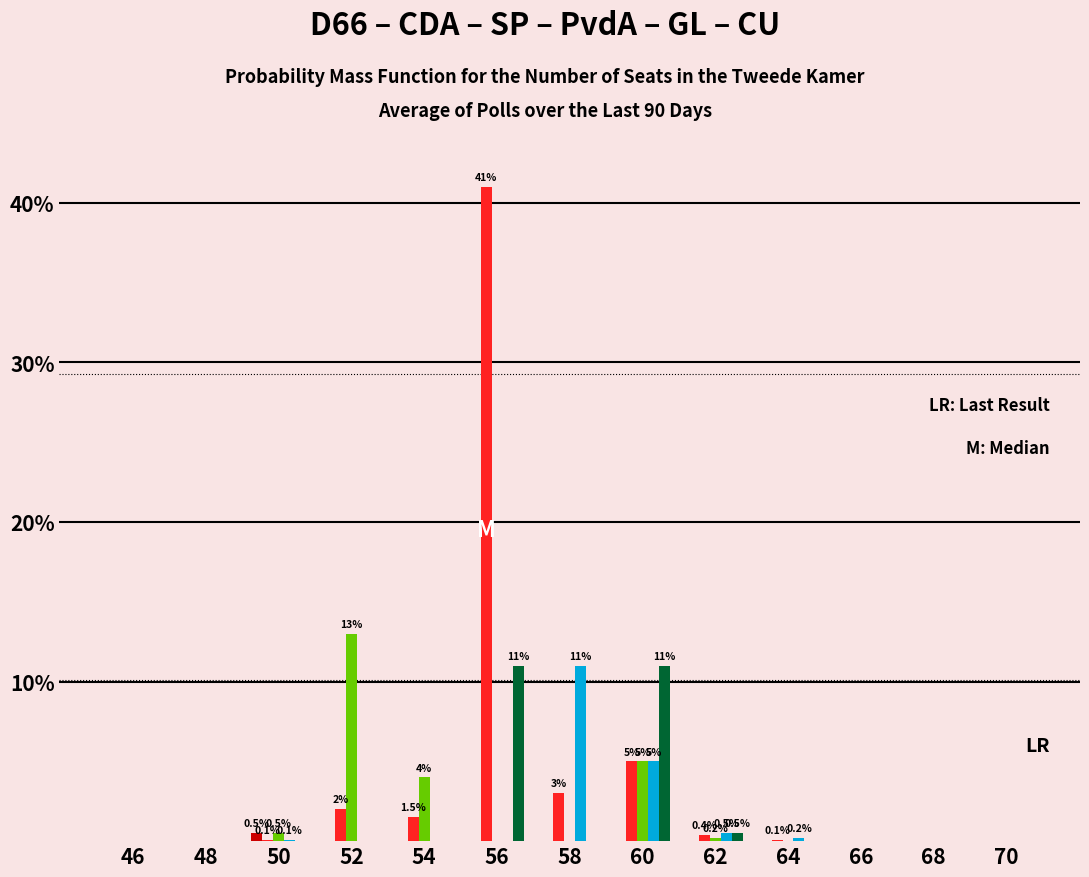

How many groups of bars are there?

13